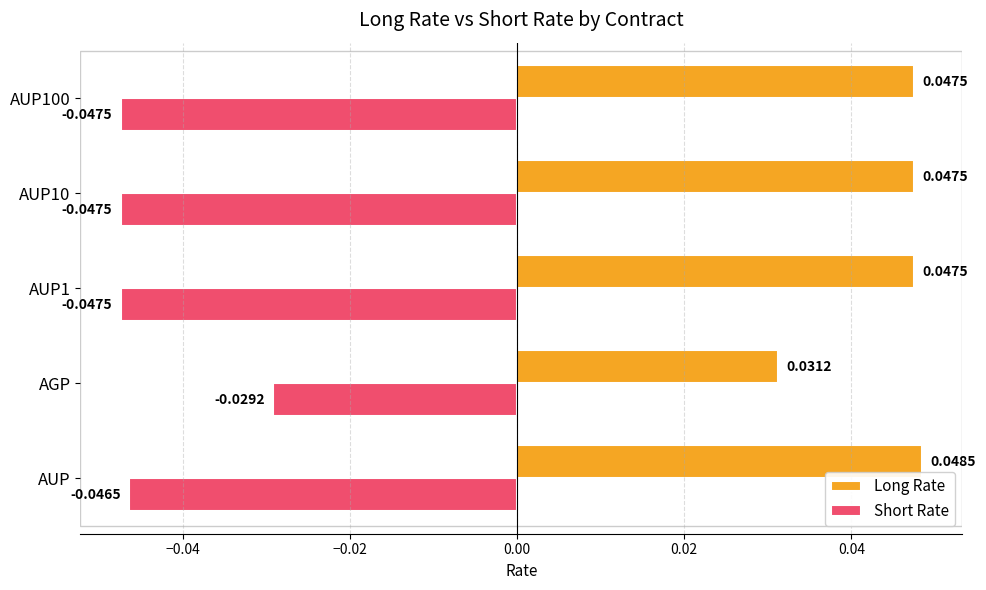

Which series has the largest total across all categories?

Long Rate